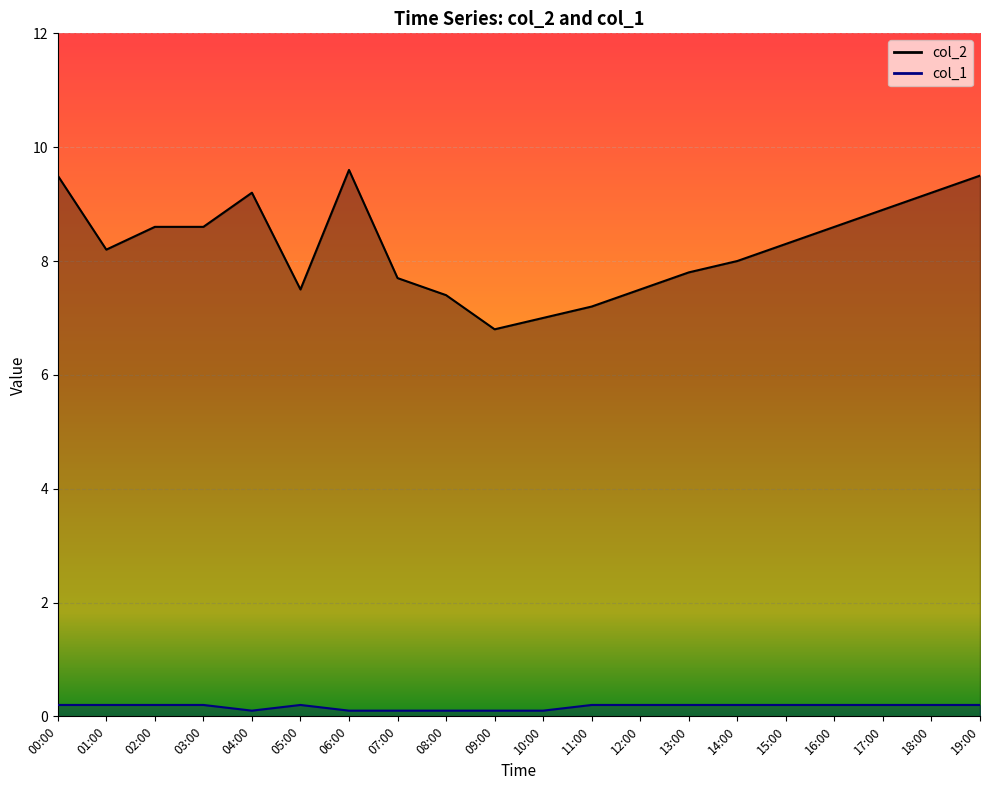

What is the difference between the second highest and second lowest values in the col_1 series?

0.1